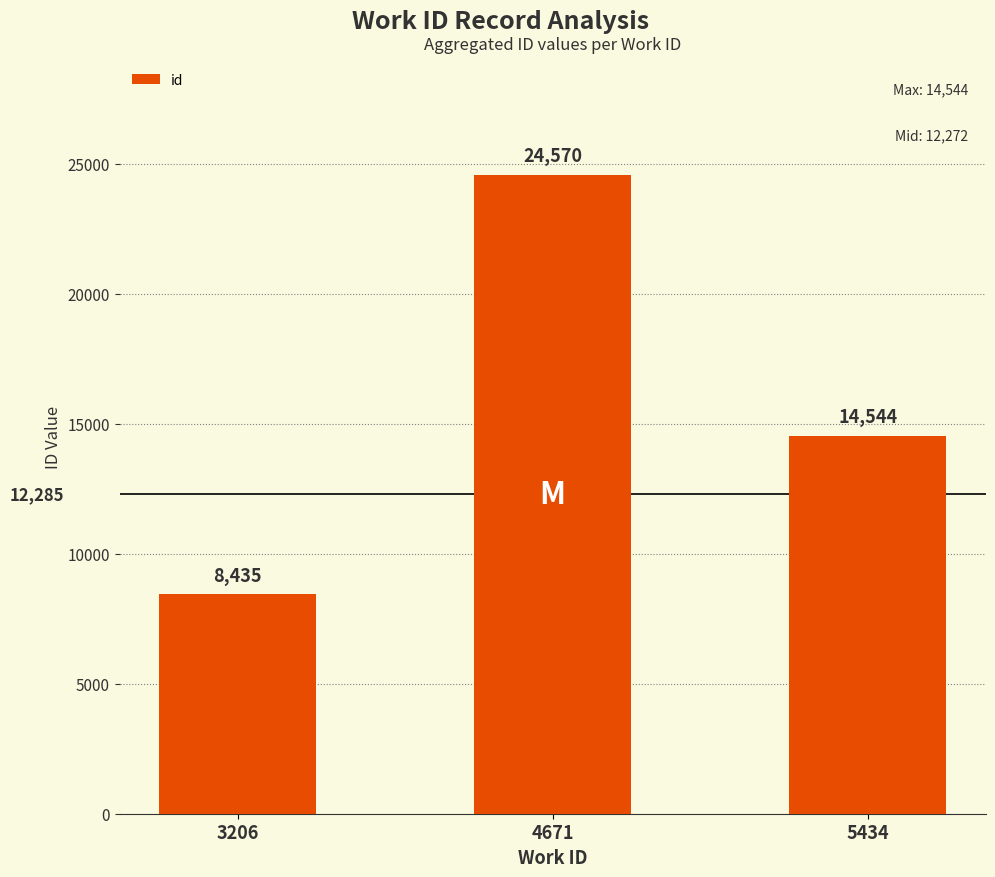

How many data points are less than 14544?

1